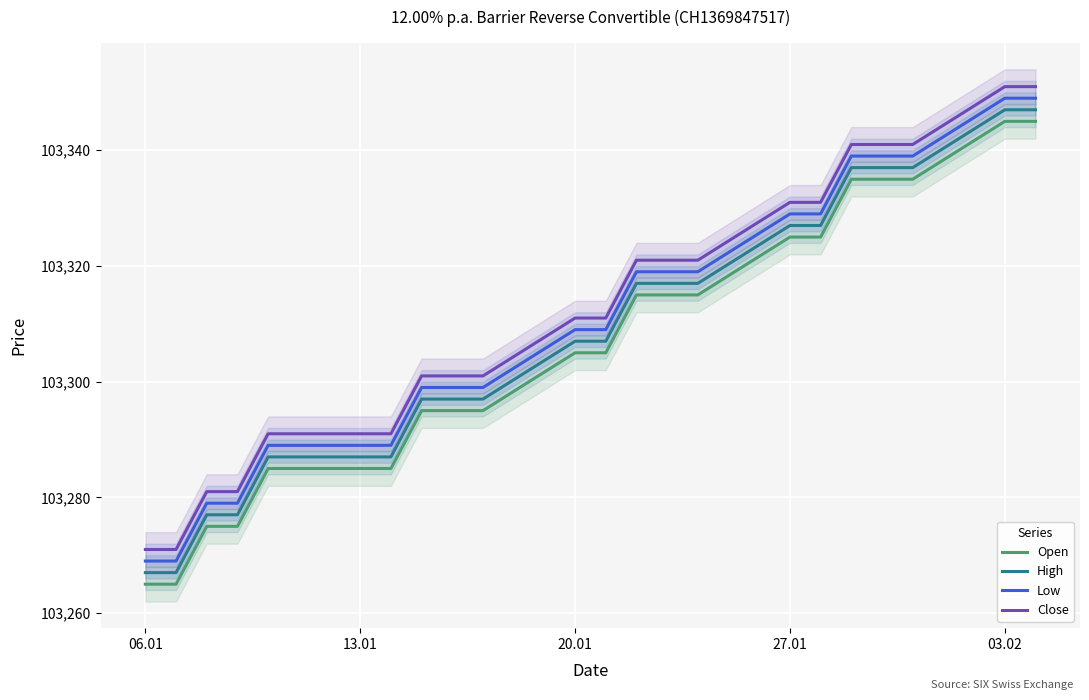

True or false: High and Close cross at least once.

False